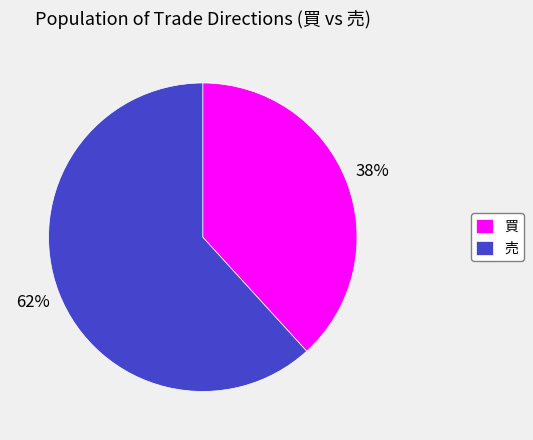

Is the sum of 売 and 買 greater than half?

Yes